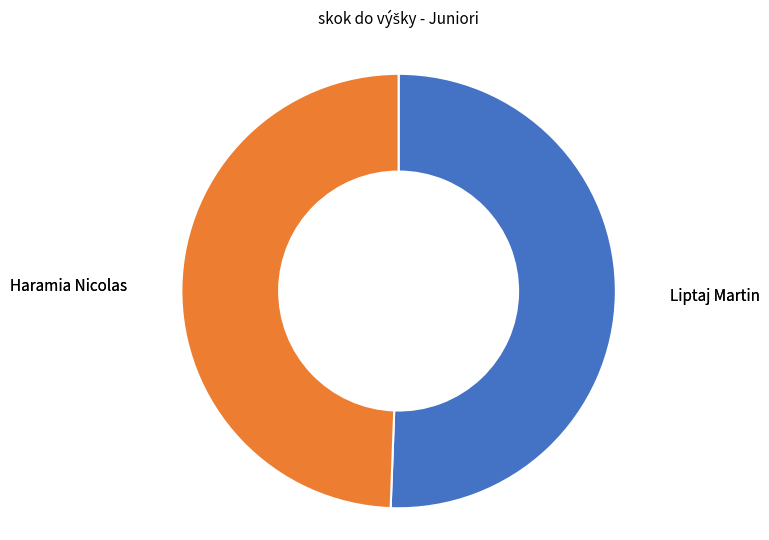

Is there any slice that represents more than half of the pie?

Yes